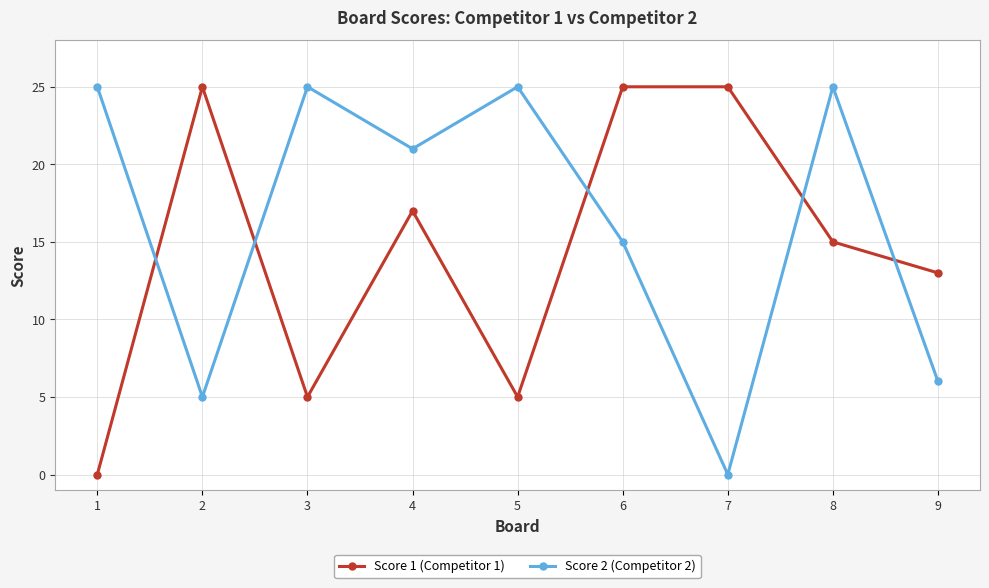

At how many categories does at least one series exceed 15?

8